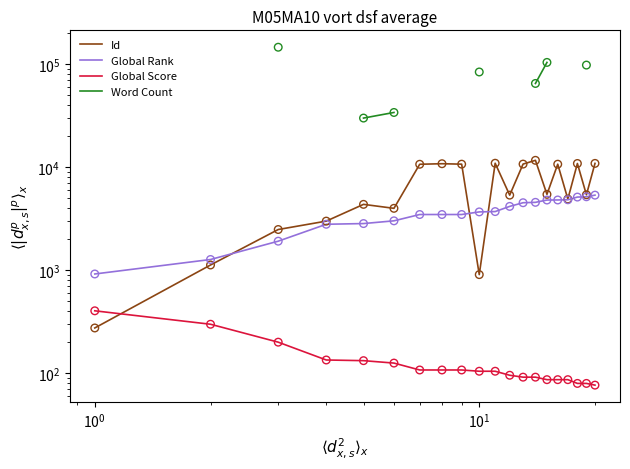

What are all the series names shown in the legend?

Id, Global Rank, Global Score, Word Count